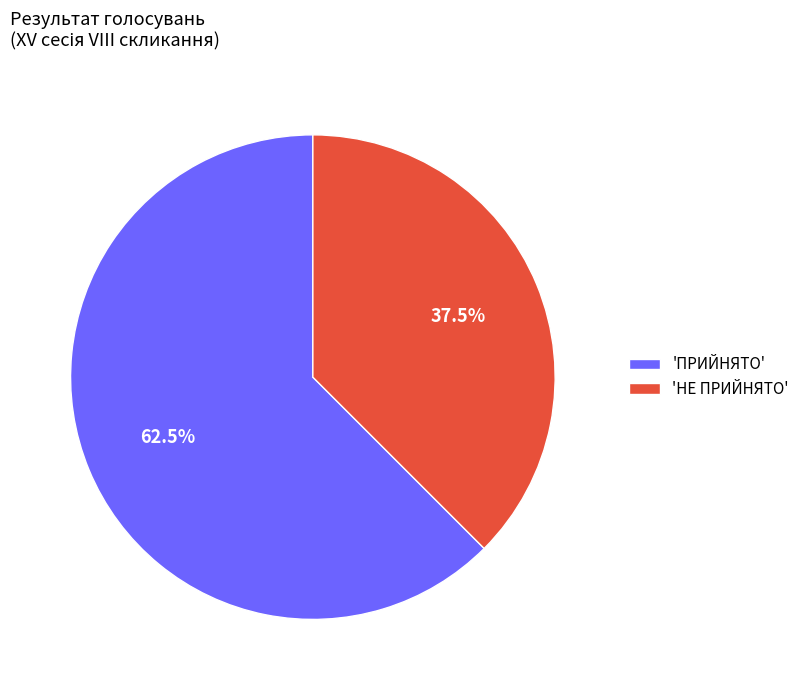

Which slice is the largest?

'ПРИЙНЯТО'